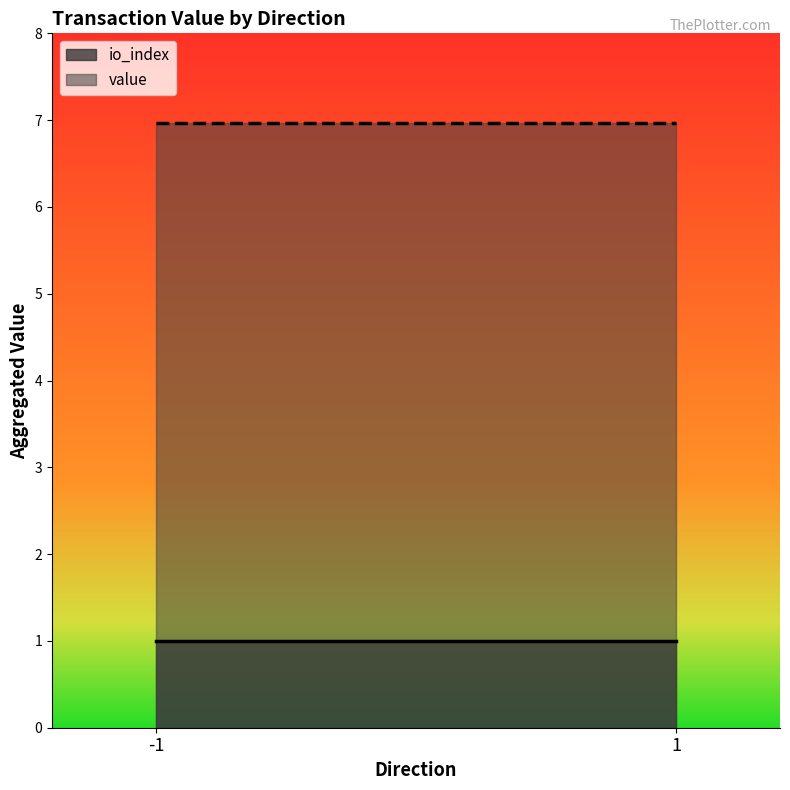

Between -1 and 1, which series saw the biggest shift?

io_index